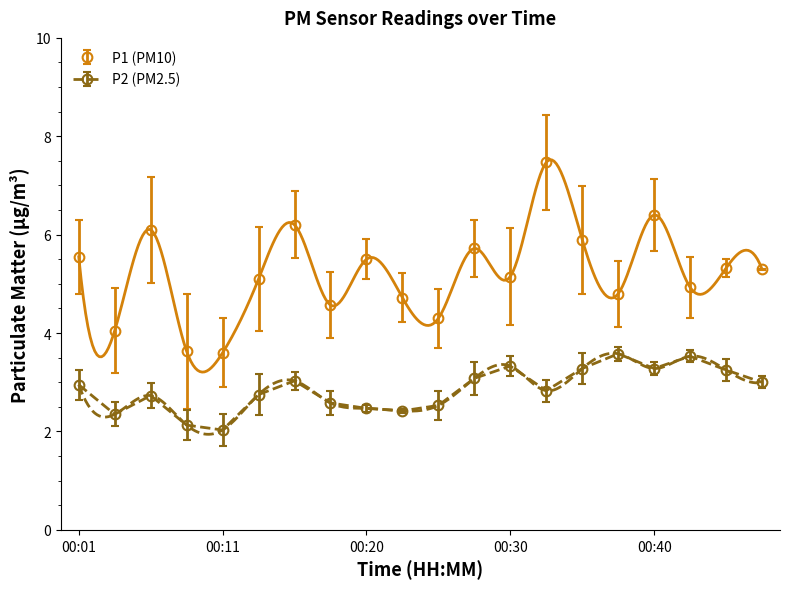

What are all the series names shown in the legend?

P1, P2